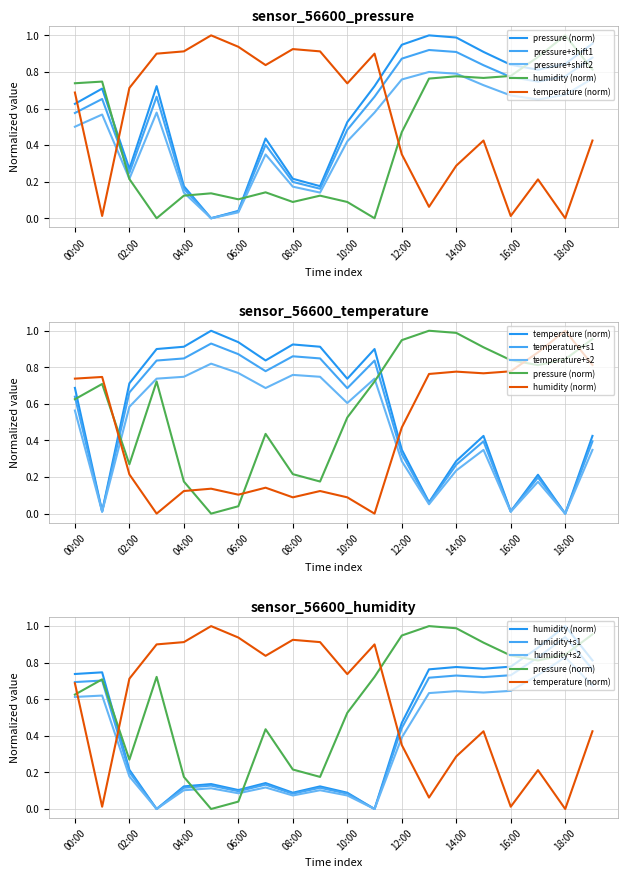

What is the average value of the humidity series?

0.4